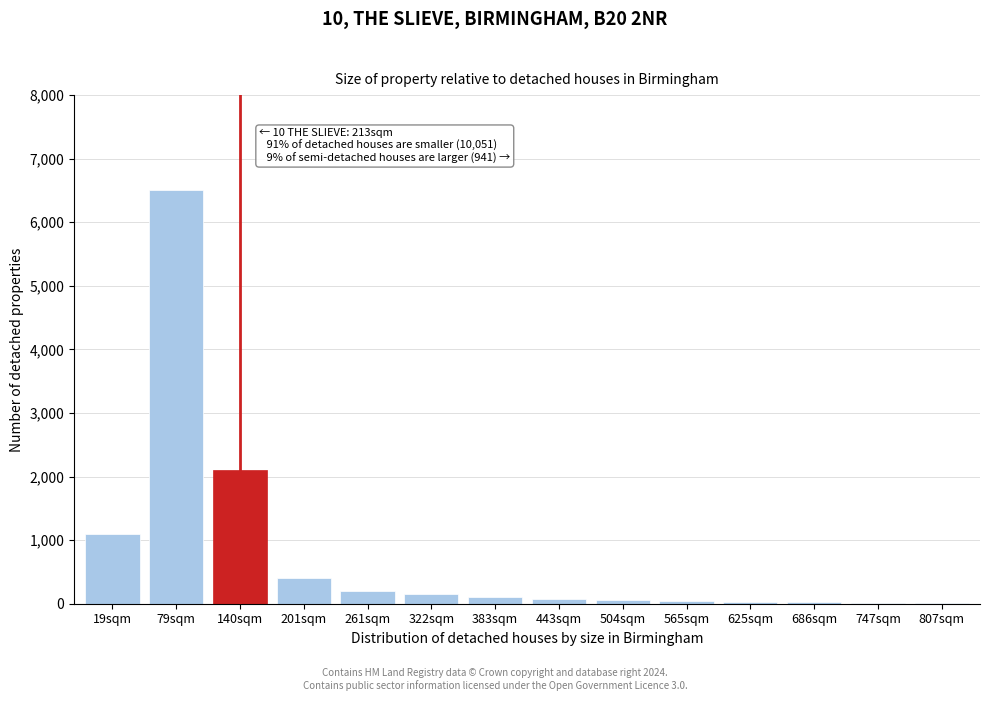

What is the sum of all values?

10805